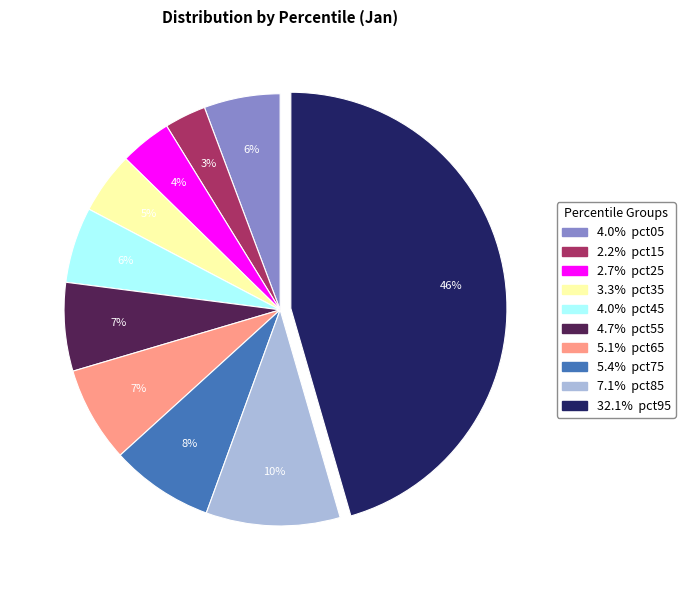

Is there a majority slice in this chart?

No